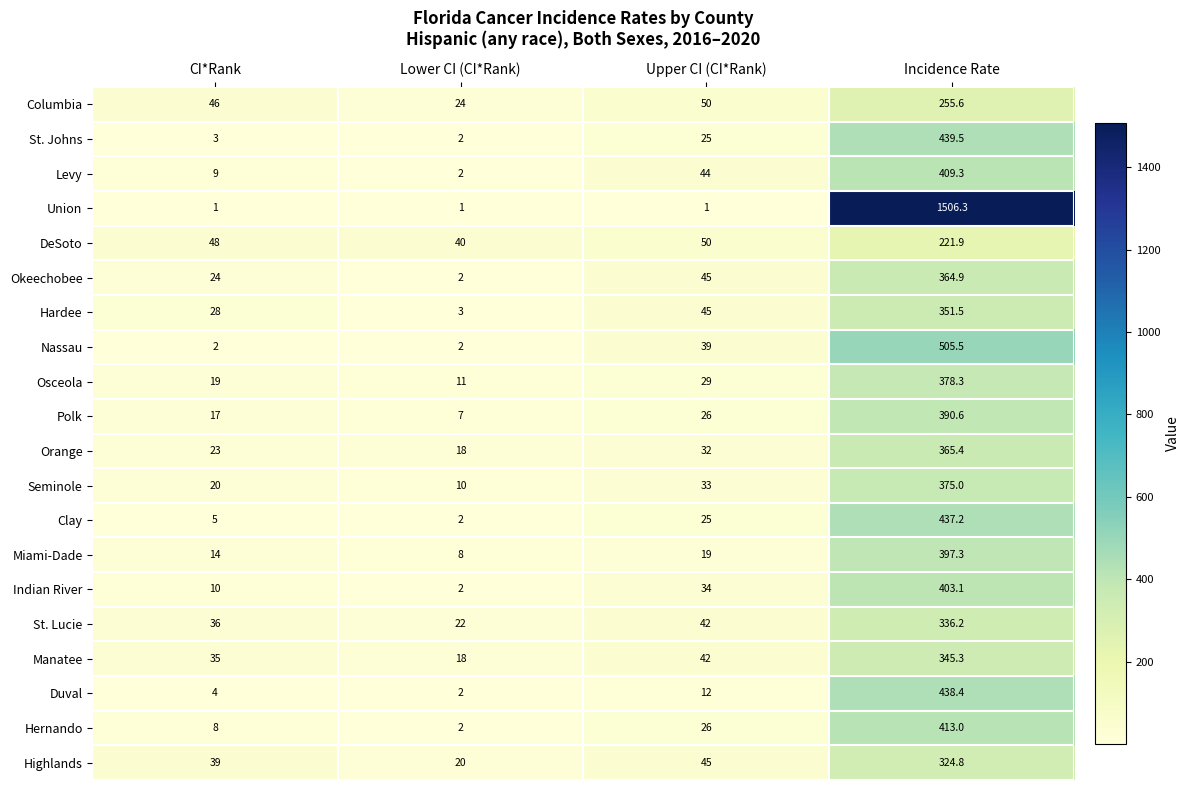

Read the Clay value at Incidence Rate.

437.2